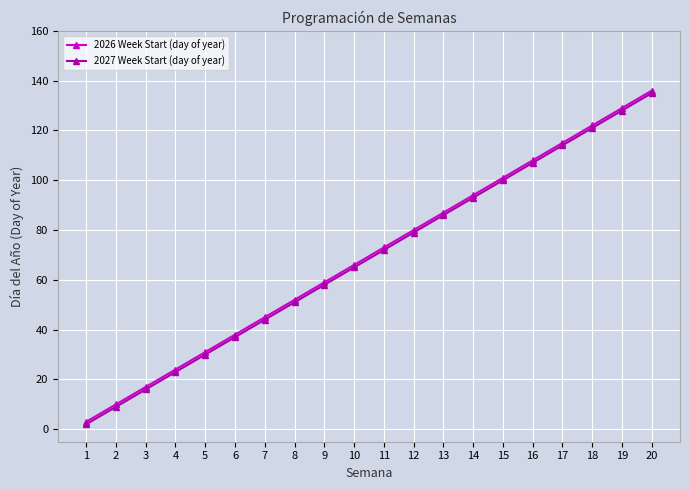

How many series are shown in this chart?

2